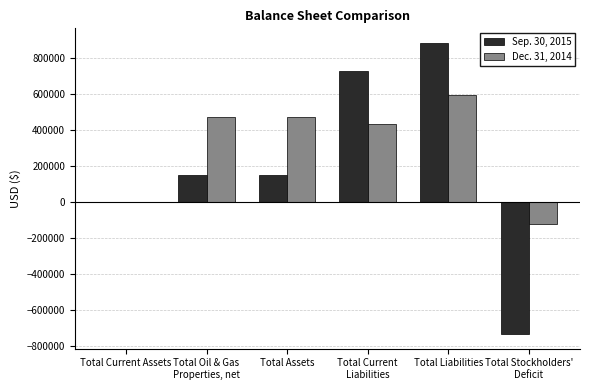

What is the average value of the Dec. 31, 2014 series?

309974